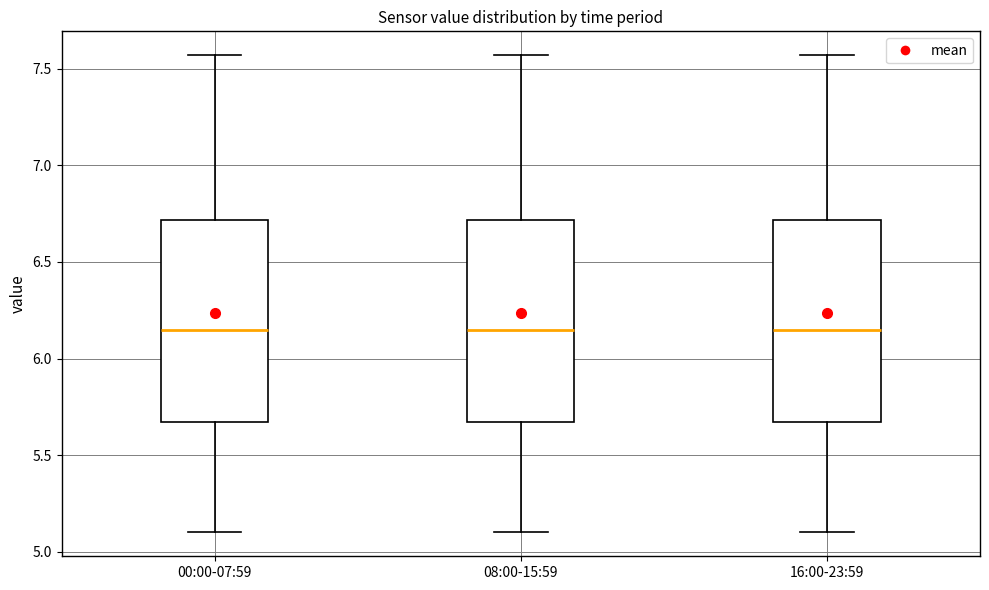

Where does the lower whisker of the box for 16:00-23:59 end on the y-axis? The values are not printed on the chart, so give them approximately, as read against the axis.

5.10